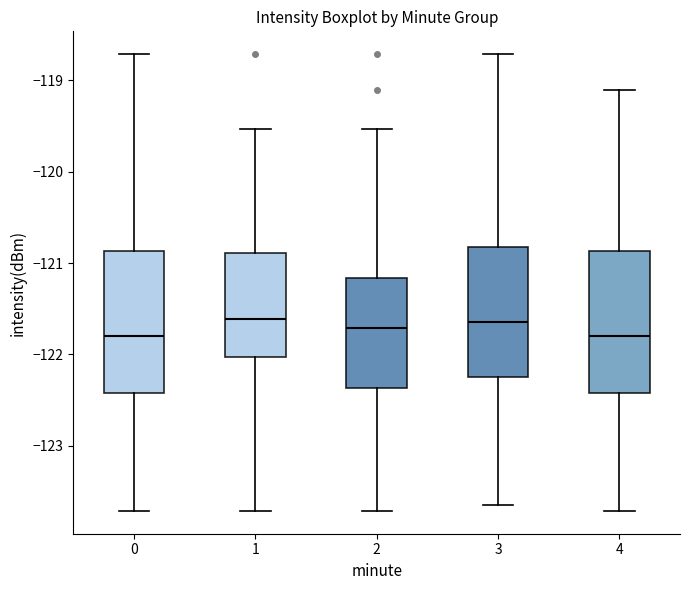

Reading left to right, read every box against the y-axis: the position of its median line, the range the box covers, and the ends of its whiskers. The values are not printed on the chart, so give them approximately, as read against the axis.

0: median -121.8, box -122.4 to -120.9, whiskers -123.7 to -118.7
1: median -121.6, box -122.0 to -120.9, whiskers -123.7 to -119.5
2: median -121.7, box -122.4 to -121.2, whiskers -123.7 to -119.5
3: median -121.6, box -122.2 to -120.8, whiskers -123.6 to -118.7
4: median -121.8, box -122.4 to -120.9, whiskers -123.7 to -119.1